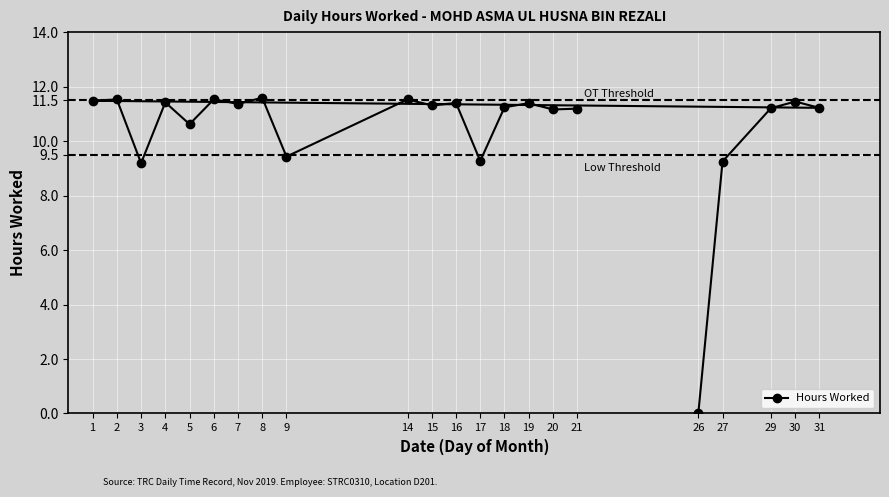

What is the difference between the maximum and minimum values?

11.6